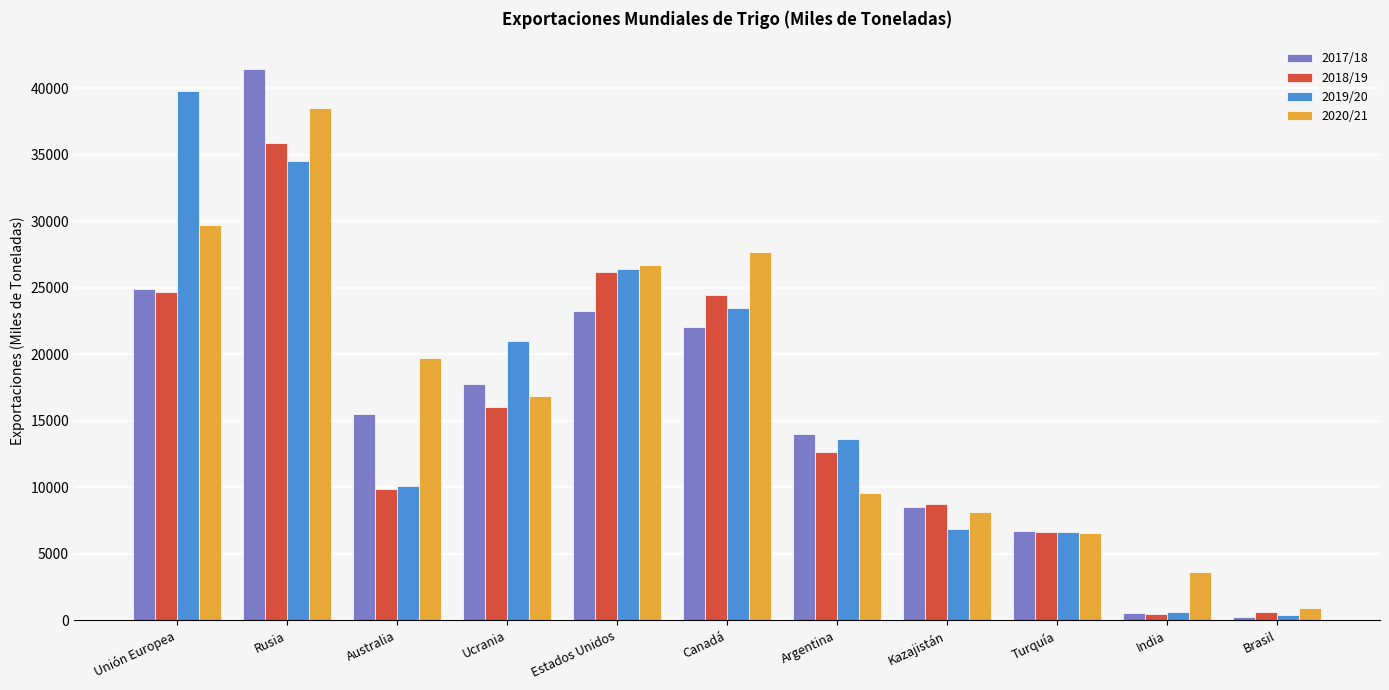

What is the maximum value shown in the chart?

41447